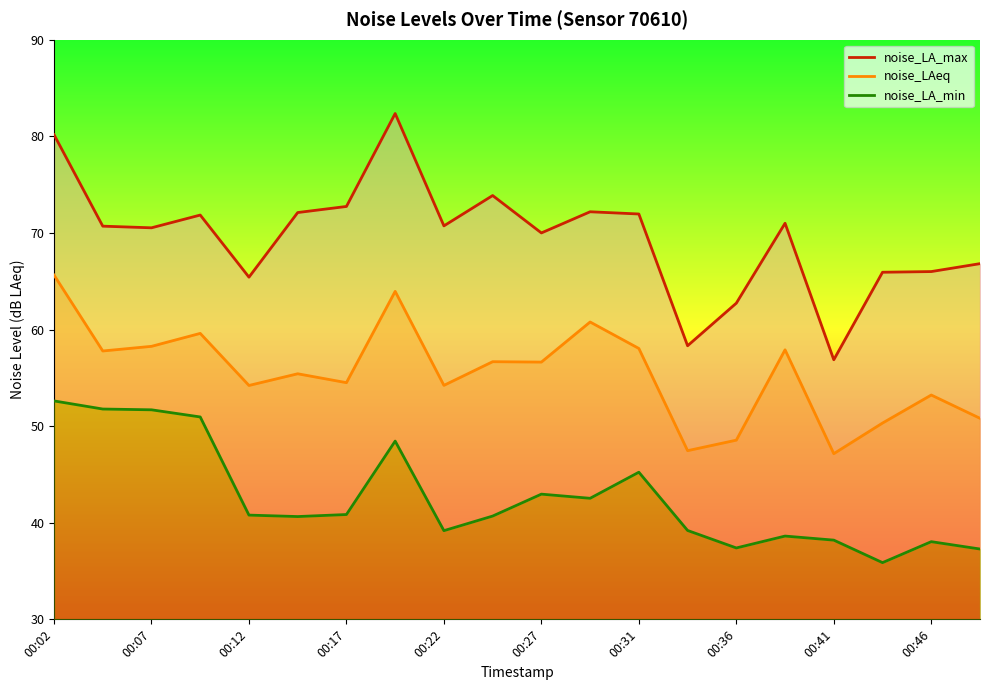

The noise_LAeq series shows 48.5 at 00:36. True or false?

True